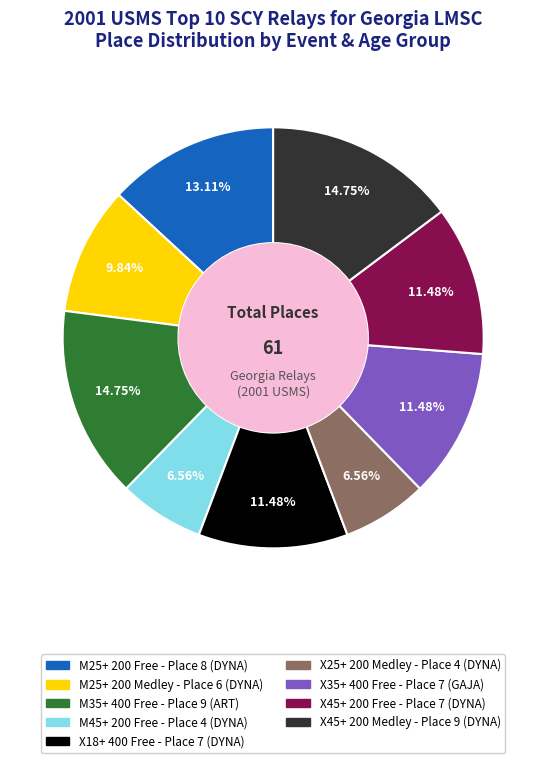

Is there any slice that represents more than half of the pie?

No